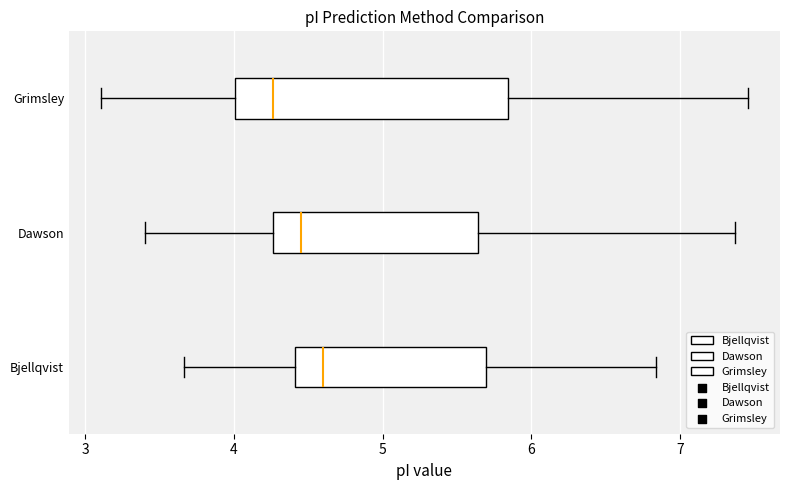

Reading bottom to top, transcribe this box plot: for each box, give where its median line is, the range the box spans, and where its two whiskers end, as read against the x-axis. The values are not printed on the chart, so give them approximately, as read against the axis.

Bjellqvist: median 4.6, box 4.4 to 5.7, whiskers 3.7 to 6.8
Dawson: median 4.5, box 4.3 to 5.6, whiskers 3.4 to 7.4
Grimsley: median 4.3, box 4.0 to 5.8, whiskers 3.1 to 7.5